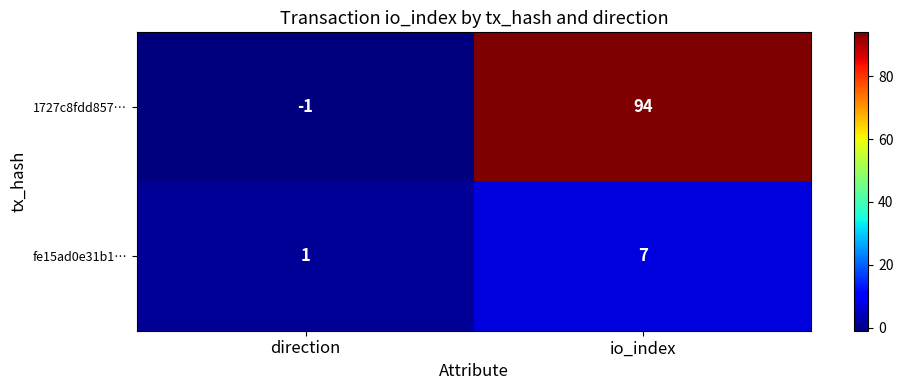

What is the greatest value displayed?

94